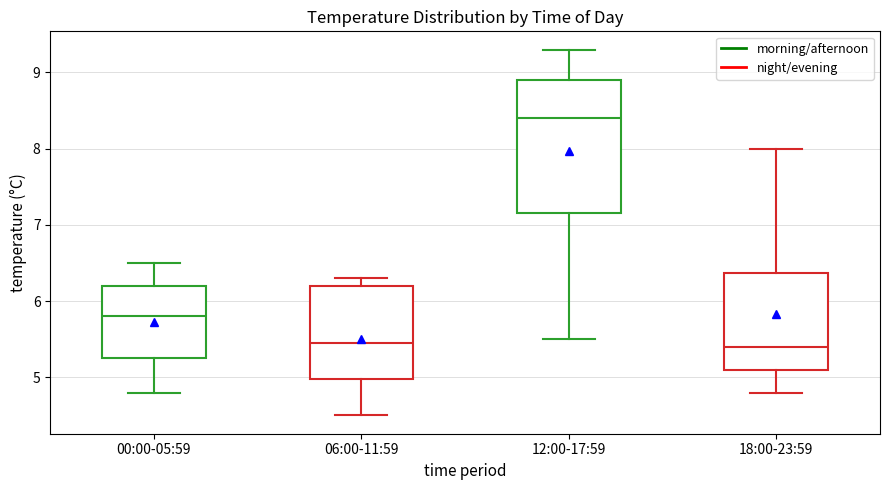

Reading left to right, transcribe this box plot: for each box, give where its median line is, the range the box spans, and where its two whiskers end, as read against the y-axis. The values are not printed on the chart, so give them approximately, as read against the axis.

00:00-05:59: median 5.8, box 5.3 to 6.2, whiskers 4.8 to 6.5
06:00-11:59: median 5.5, box 5.0 to 6.2, whiskers 4.5 to 6.3
12:00-17:59: median 8.4, box 7.2 to 8.9, whiskers 5.5 to 9.3
18:00-23:59: median 5.4, box 5.1 to 6.4, whiskers 4.8 to 8.0